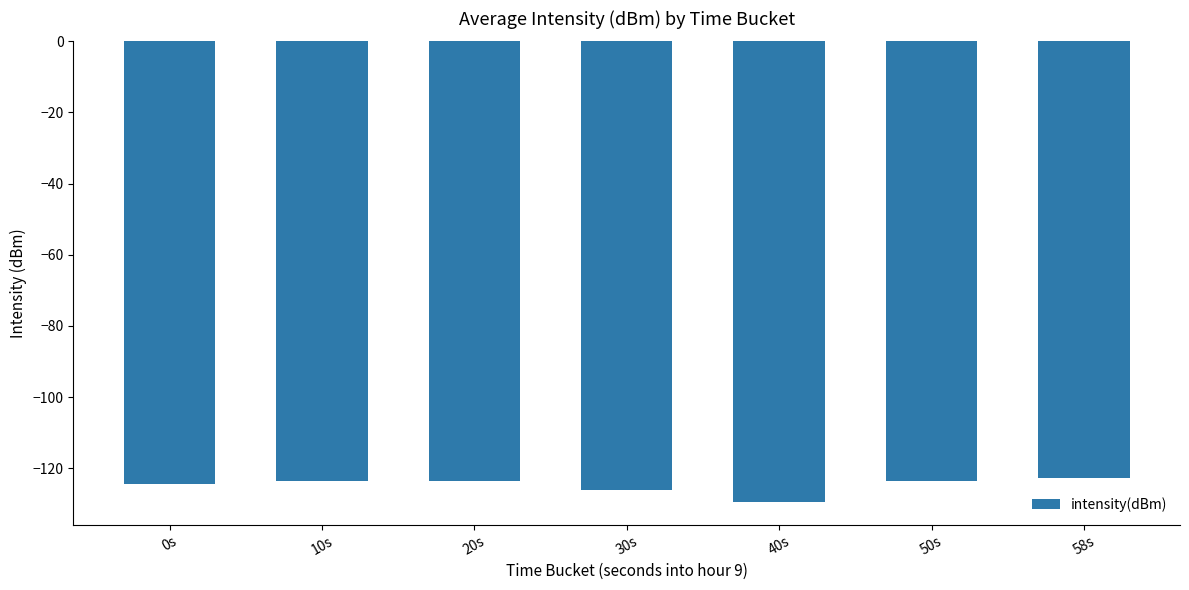

What is the average value?

-124.8